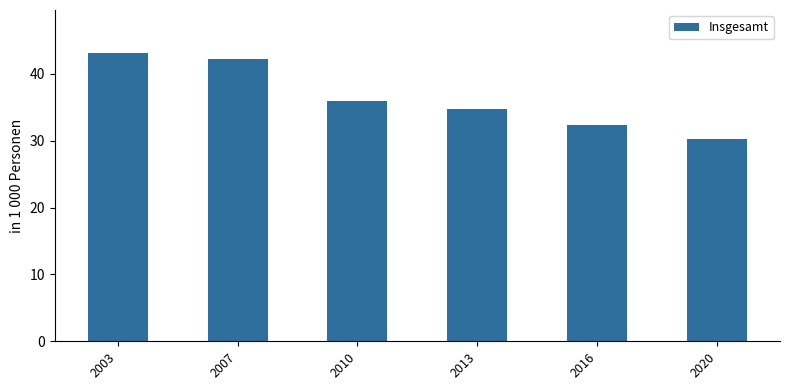

The chart shows a value of 23.1 at 2010. True or false?

False